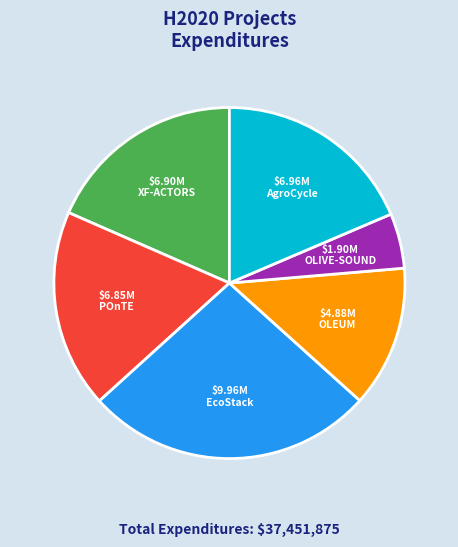

Which category has the biggest portion of the pie?

EcoStack